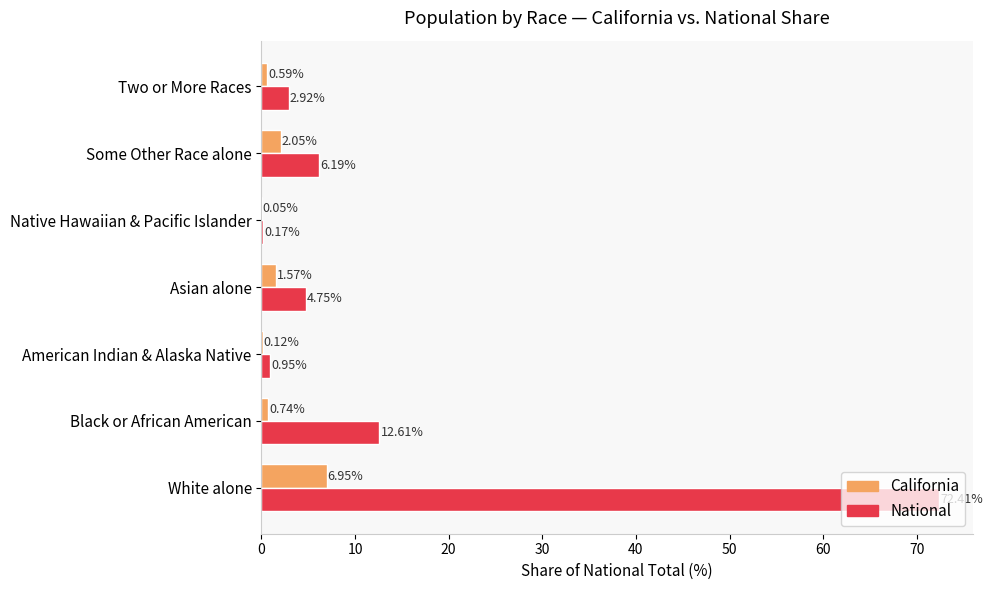

What is the total value across all series at White alone?

79.4